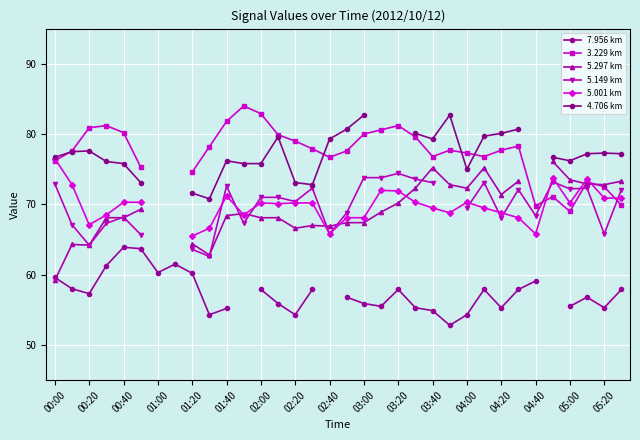

What are all the series names shown in the legend?

7.956 km, 3.229 km, 5.297 km, 5.149 km, 5.001 km, 4.706 km